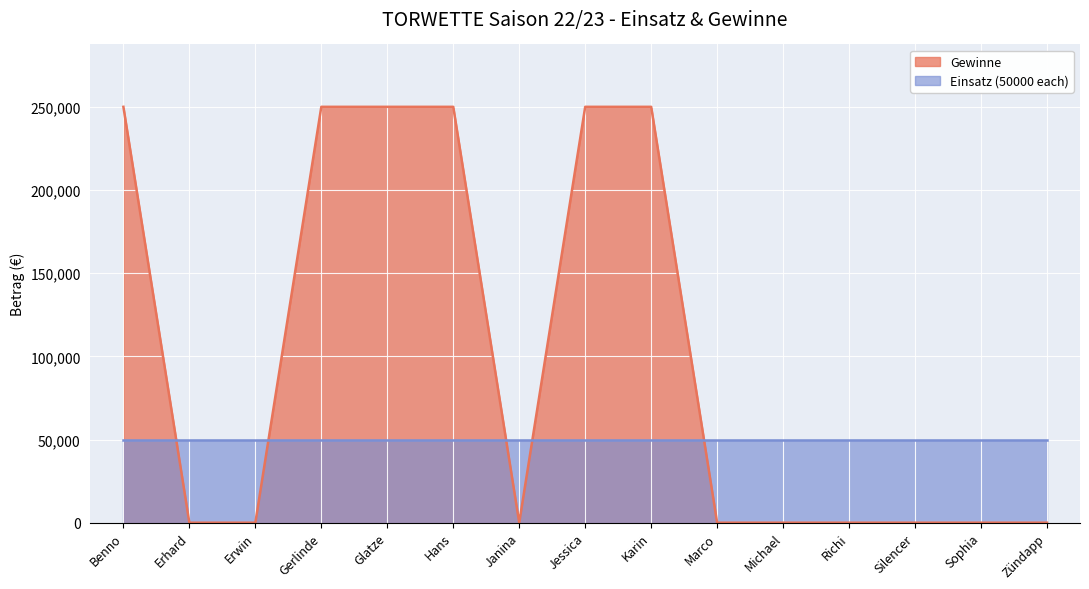

How many lines are shown in the chart?

2